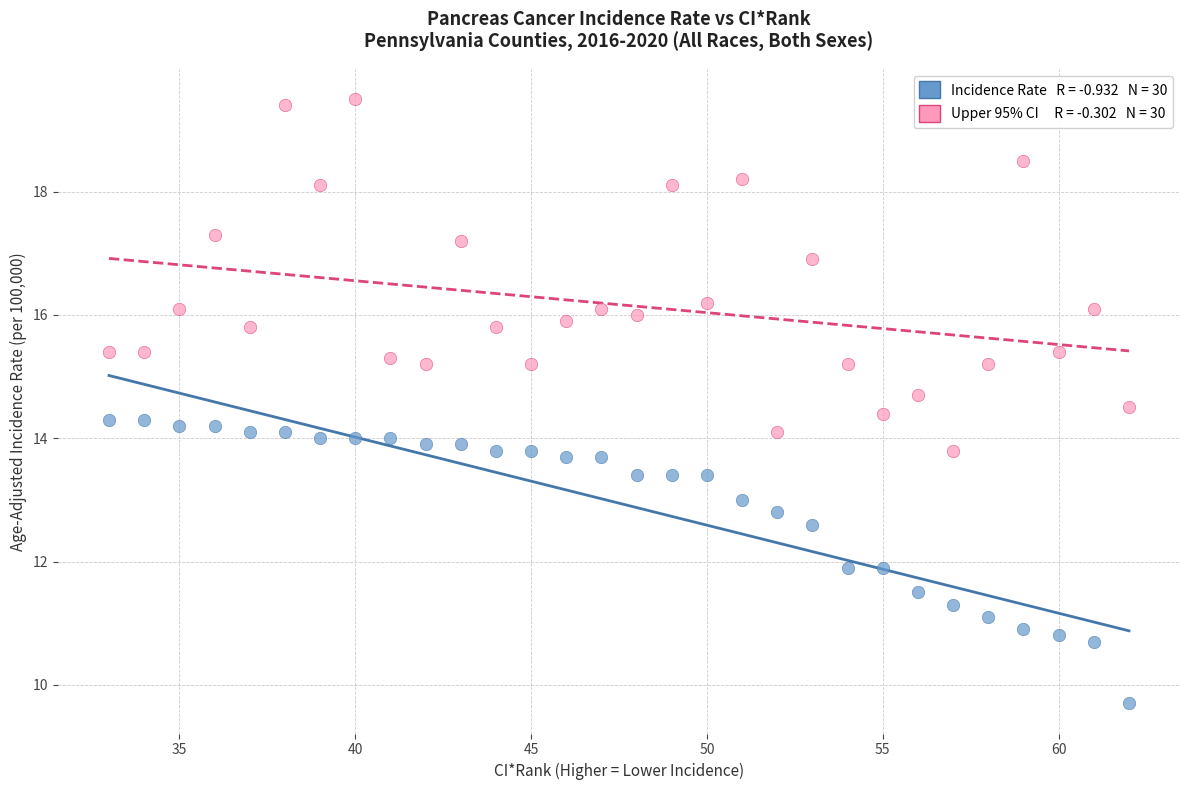

Across all data points, what is the range of Y values (max minus min)?

9.8